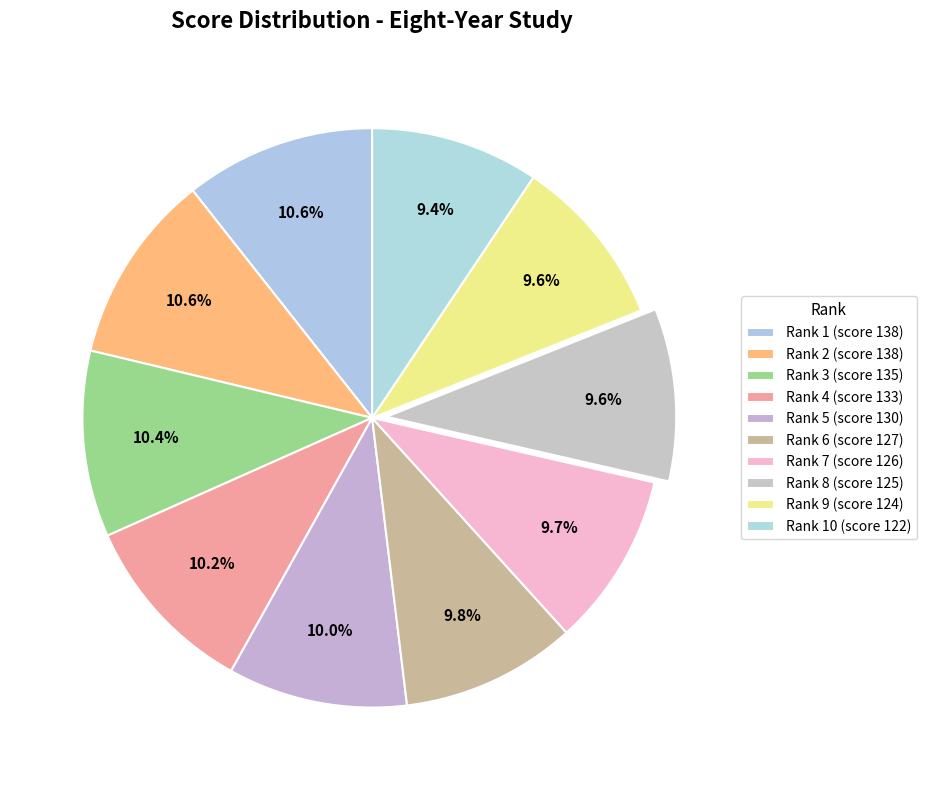

How many slices are in this pie chart?

10